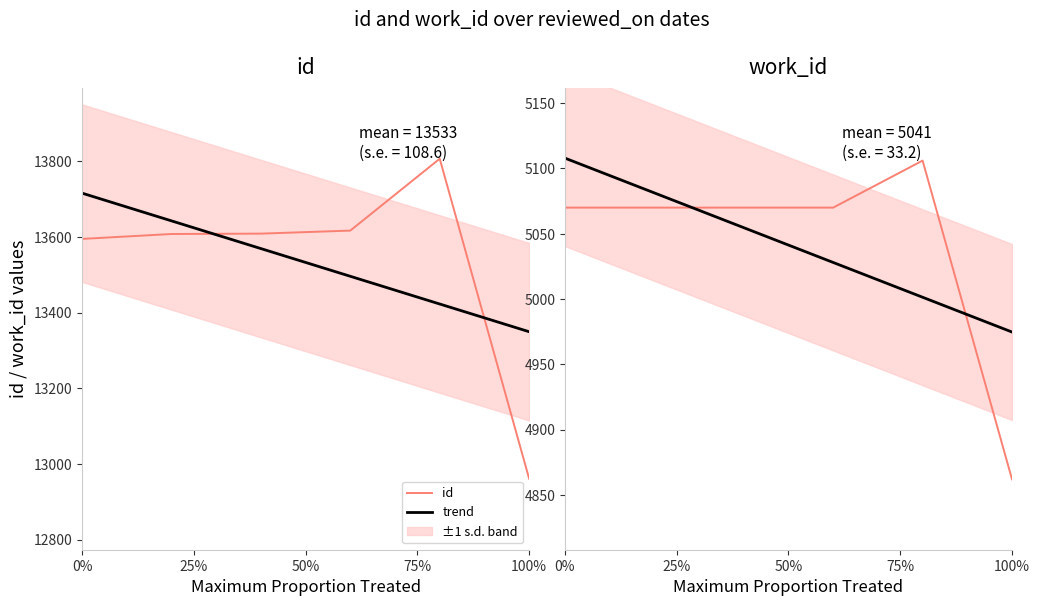

What is the greatest value displayed?

13807.0